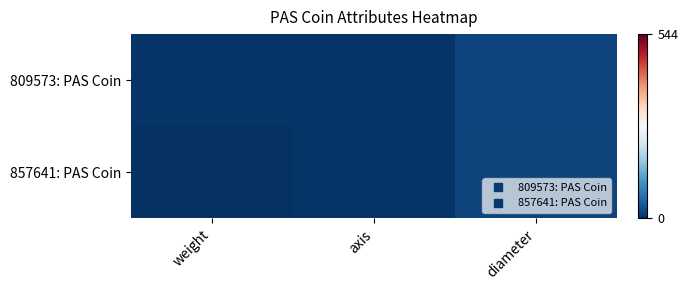

What is the difference between the highest and lowest values at diameter?

2.1